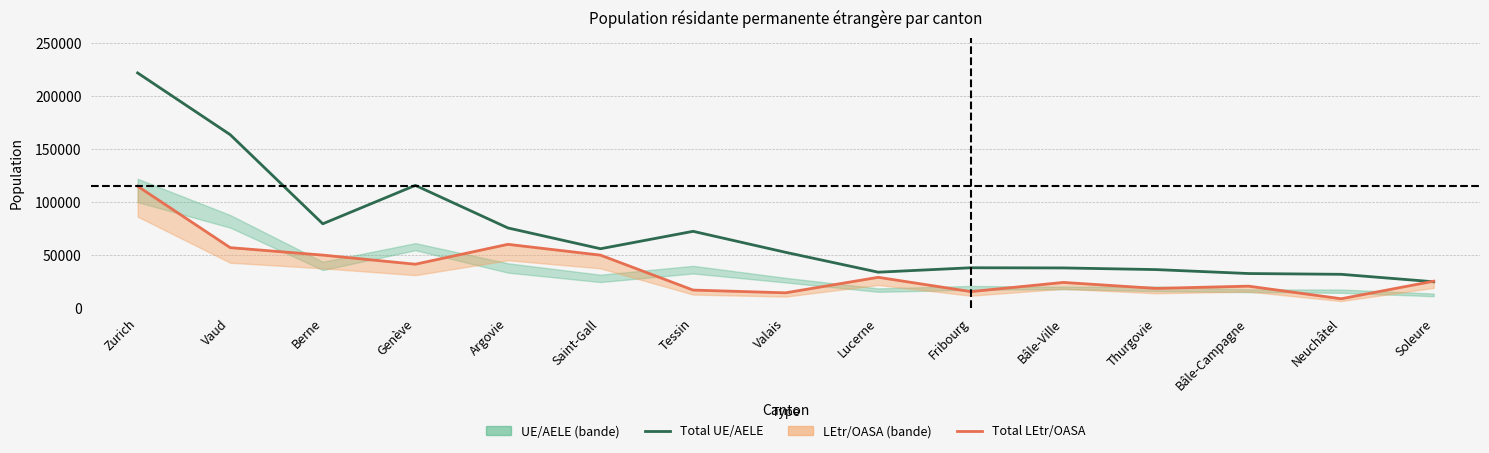

Between Zurich and Fribourg, which series saw the biggest shift?

Total UE/AELE